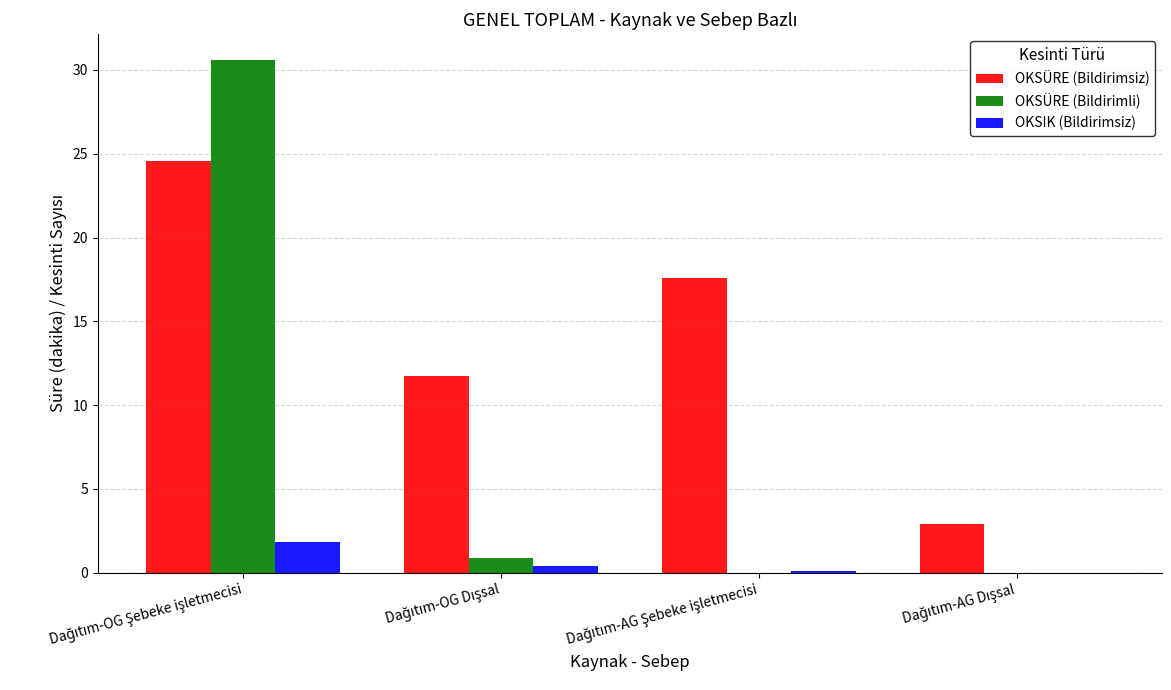

What is the sum of all OKSÜRE (Bildirimsiz) values?

56.8